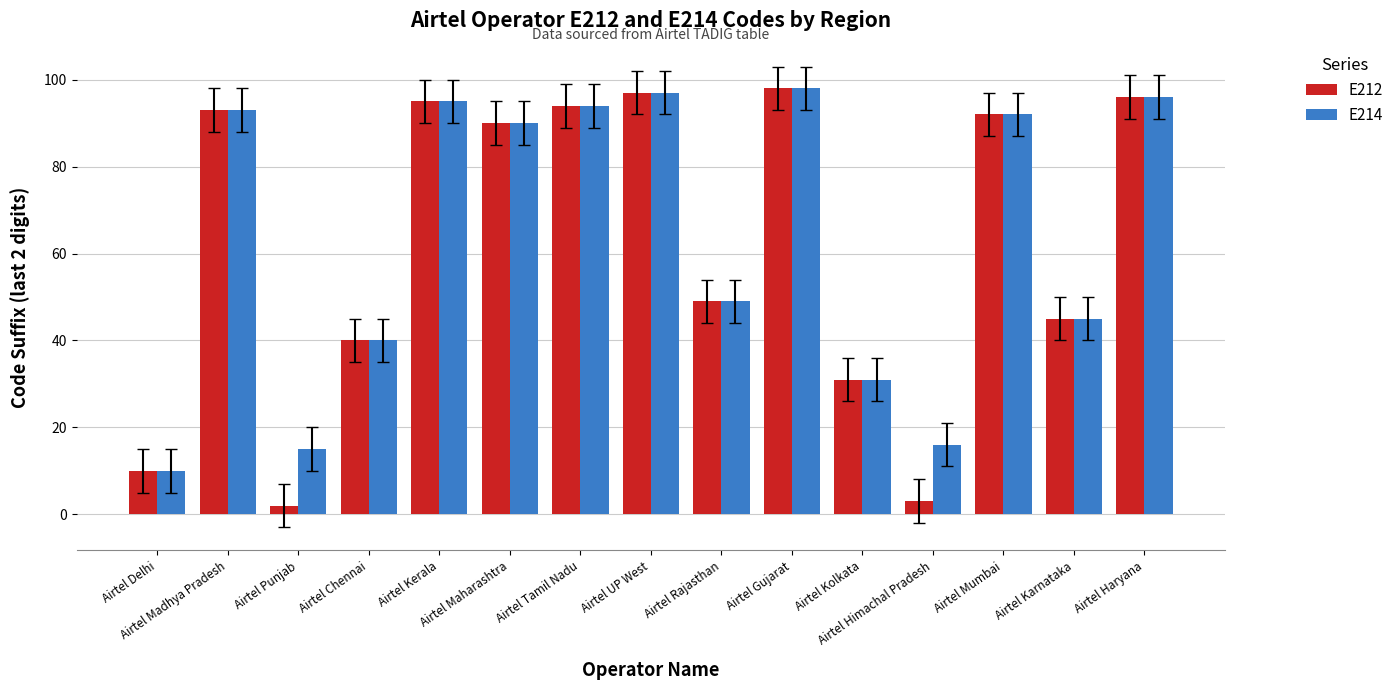

Which series has the largest total across all categories?

E214